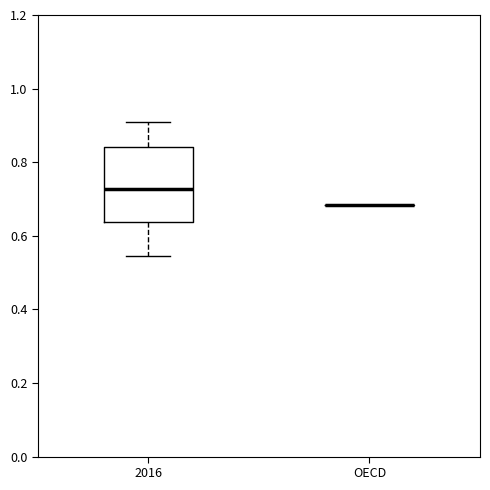

Reading left to right, transcribe this box plot: for each box, give where its median line is, the range the box spans, and where its two whiskers end, as read against the y-axis. The values are not printed on the chart, so give them approximately, as read against the axis.

2016: median 0.72, box 0.64 to 0.84, whiskers 0.54 to 0.90
OECD: box collapsed to a line at 0.68, whiskers 0.68 to 0.68